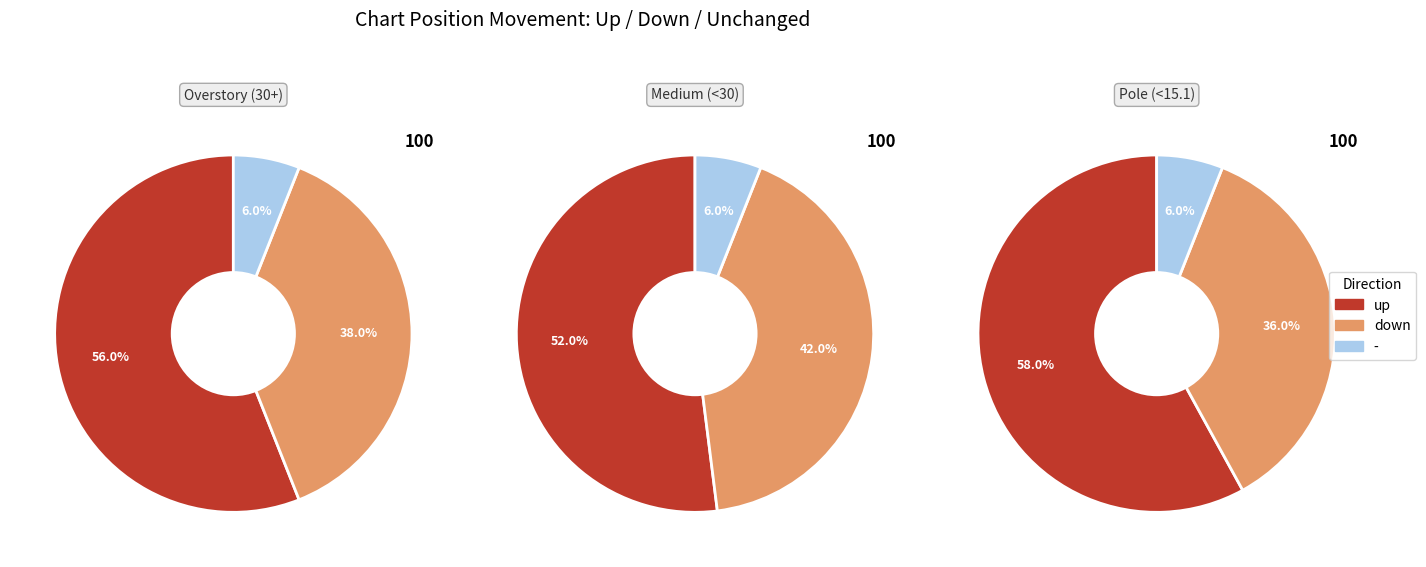

What is the change in value from up to down?

-18